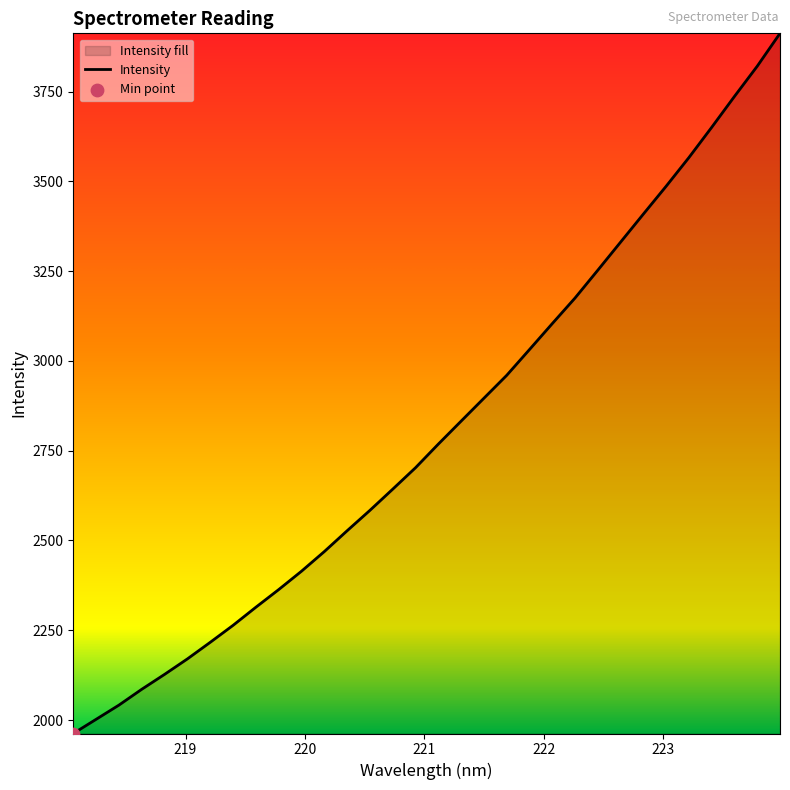

What is the difference between the maximum and minimum values?

1949.6